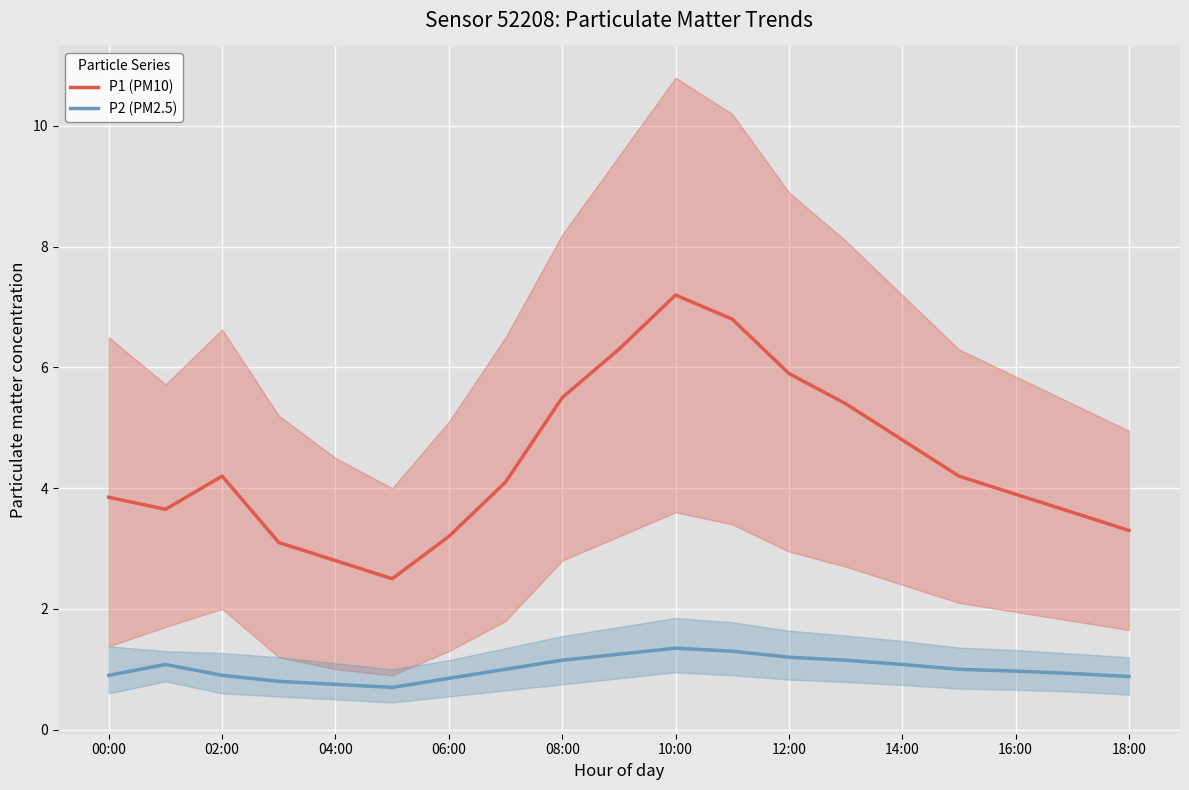

How many values in the P2 (PM2.5) series are below 1?

9